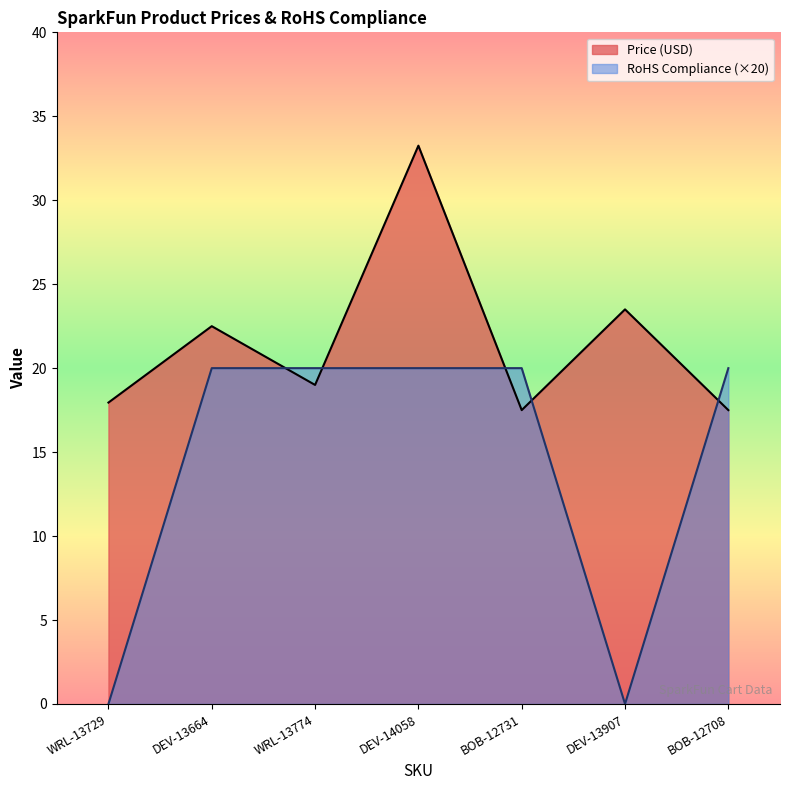

At DEV-13907, list the series in order from smallest to largest.

RoHS Compliance (×20), Price (USD)